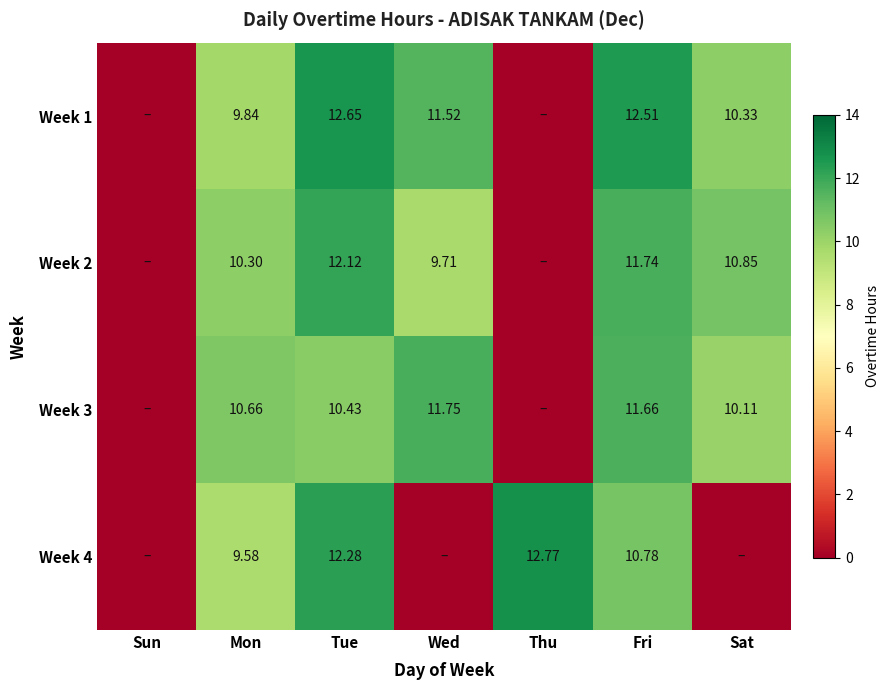

Rank the series at Thu from highest to lowest value.

Week 4, Week 1, Week 2, Week 3